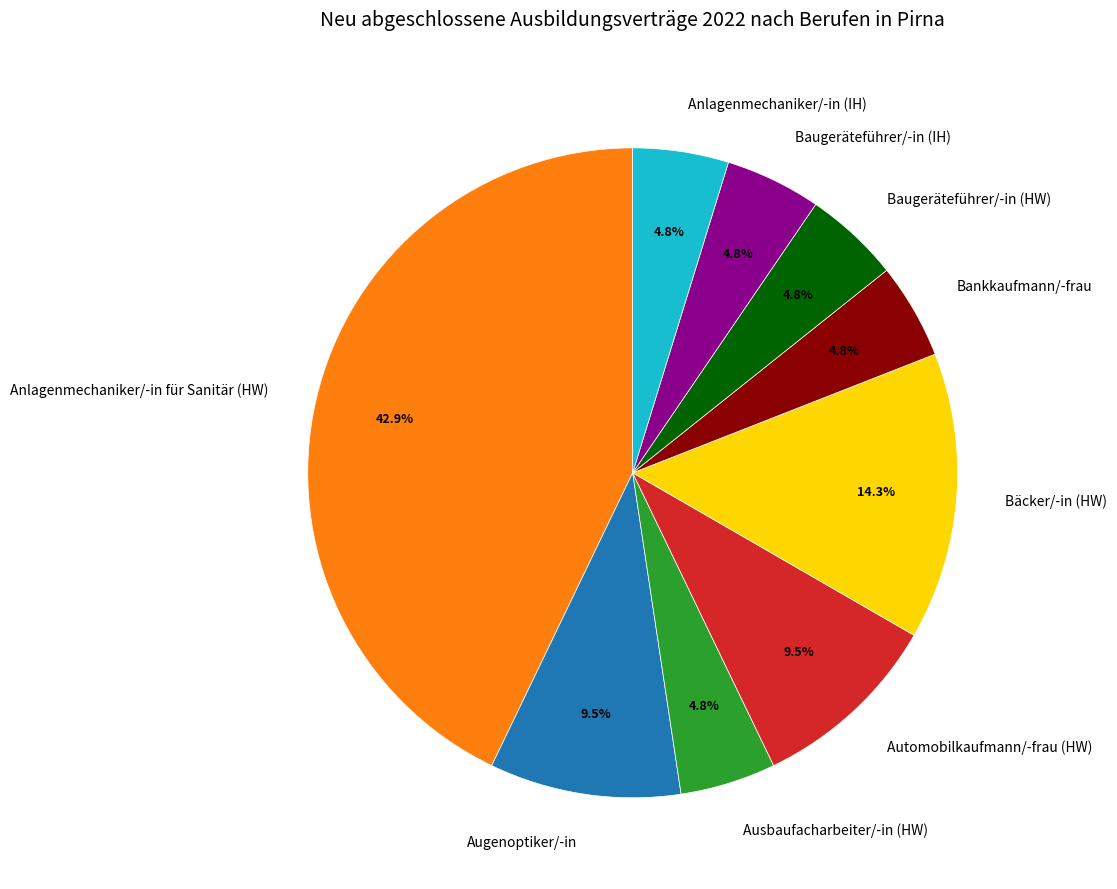

To the nearest percent, what percentage of the pie is Ausbaufacharbeiter/-in (HW)?

5%